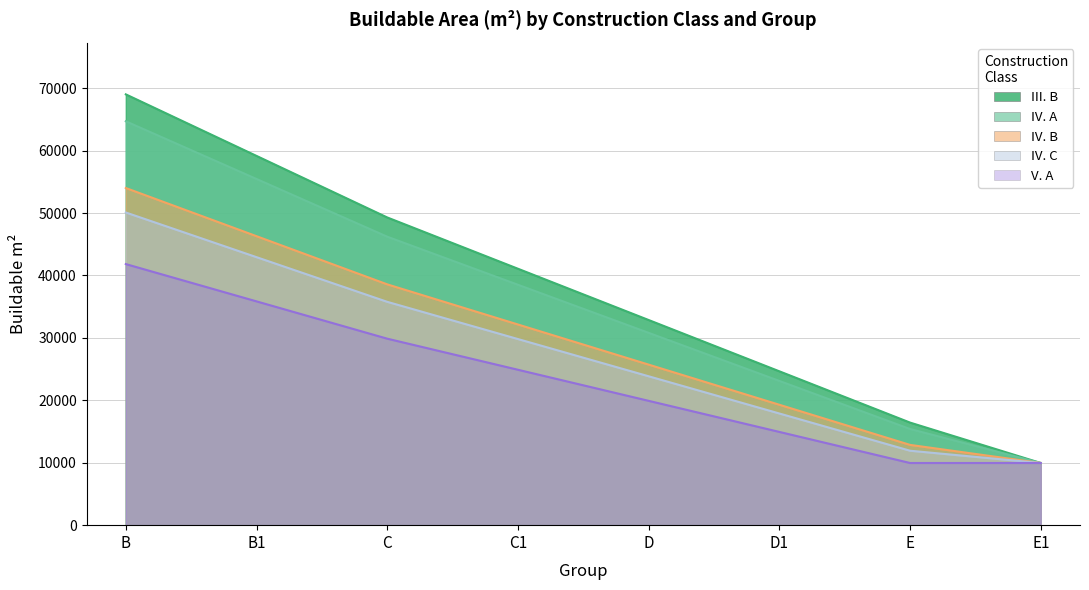

Which series has the largest range (max minus min)?

III. B